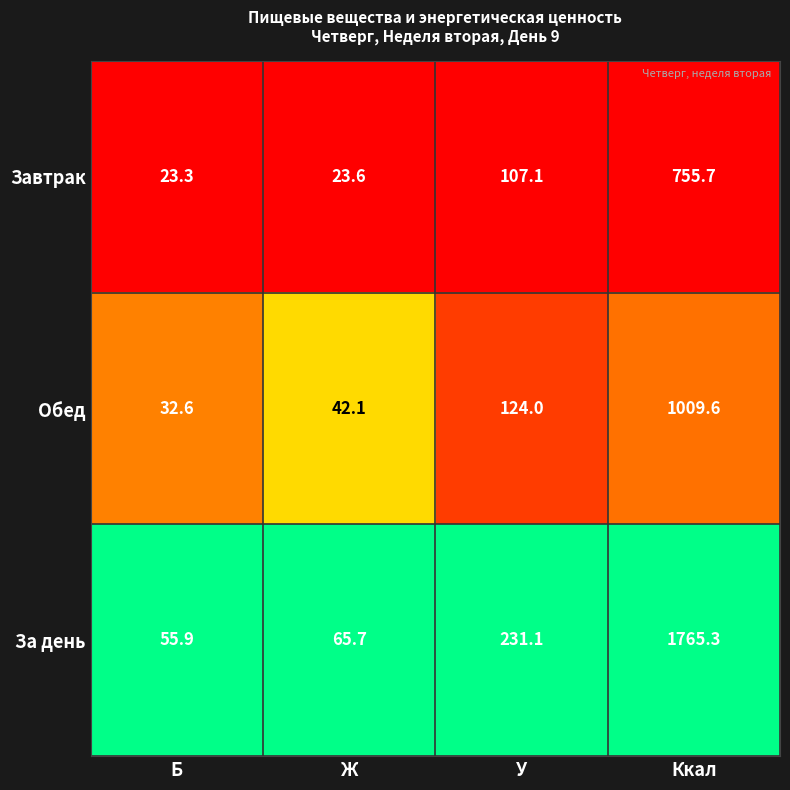

The value of За день at Ккал is 1765.3. True or false?

True